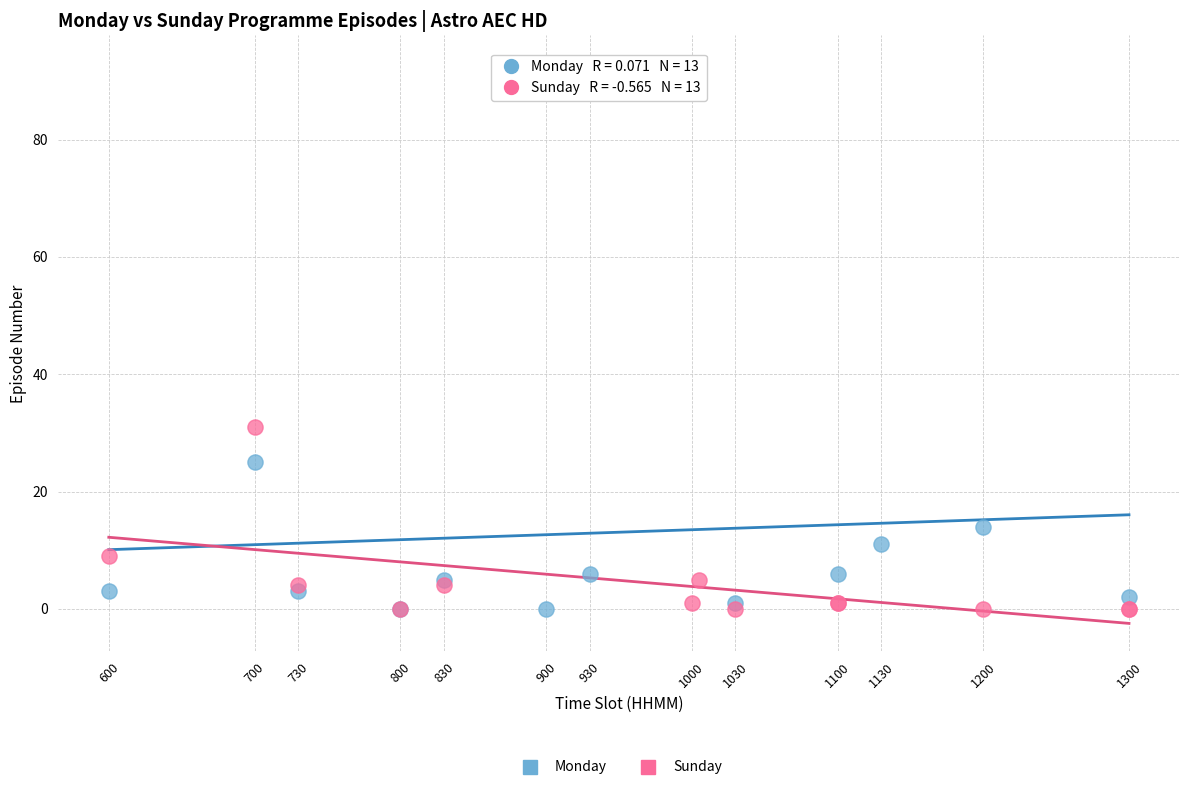

Which series has the largest Y range (max minus min)?

Monday